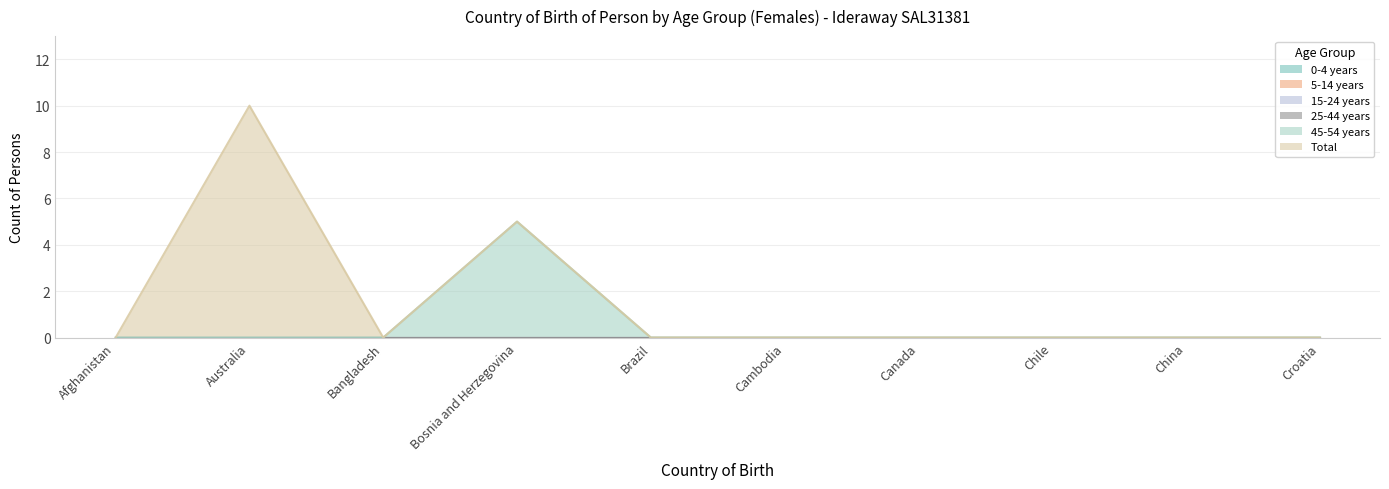

Reading right to left, extract all data points from this chart.

0-4 years: 0	0	0	0	0	0	0	0	0	0
5-14 years: 0	0	0	0	0	0	0	0	0	0
15-24 years: 0	0	0	0	0	0	0	0	0	0
25-44 years: 0	0	0	0	0	0	0	0	0	0
45-54 years: 0	0	0	0	0	0	5	0	0	0
Total: 0	0	0	0	0	0	0	0	10	0